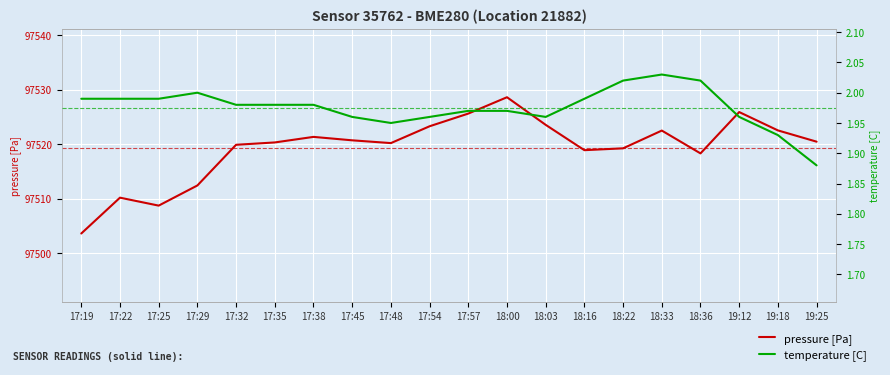

How many data points in pressure [Pa] are less than 97520?

8